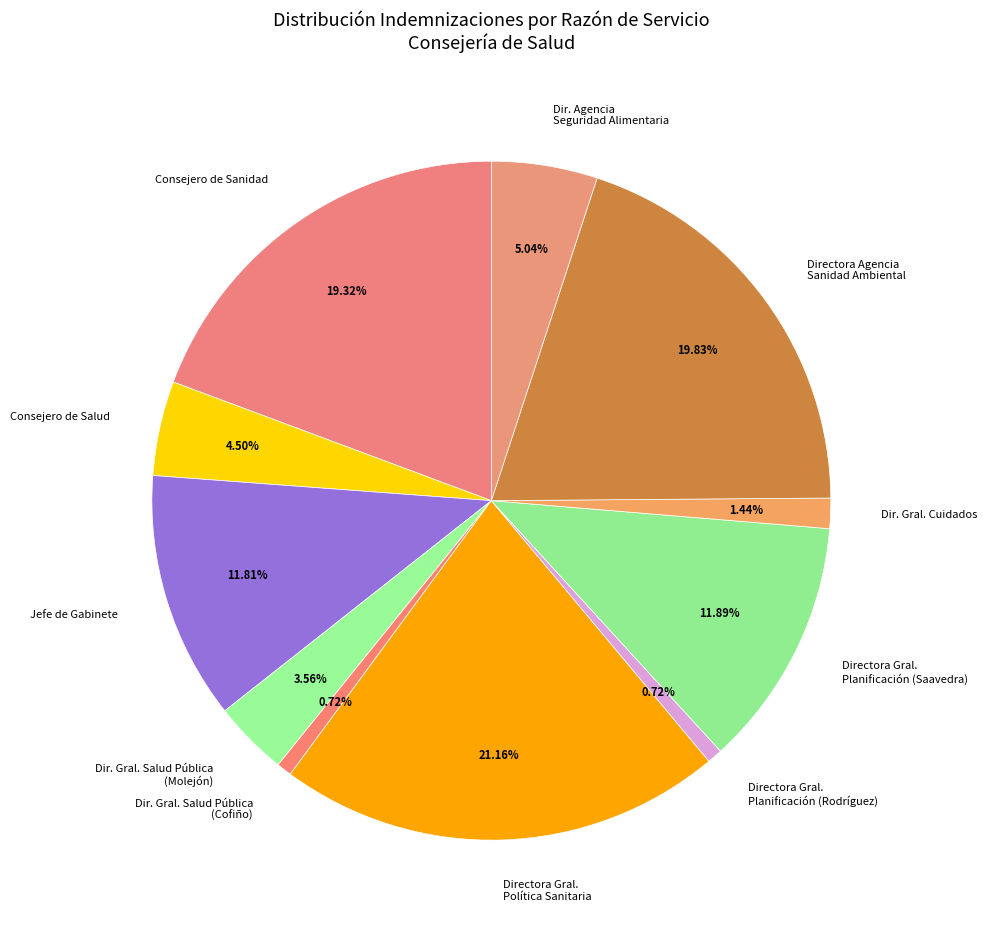

Is Dir. Gral. Cuidados the majority of the pie?

No